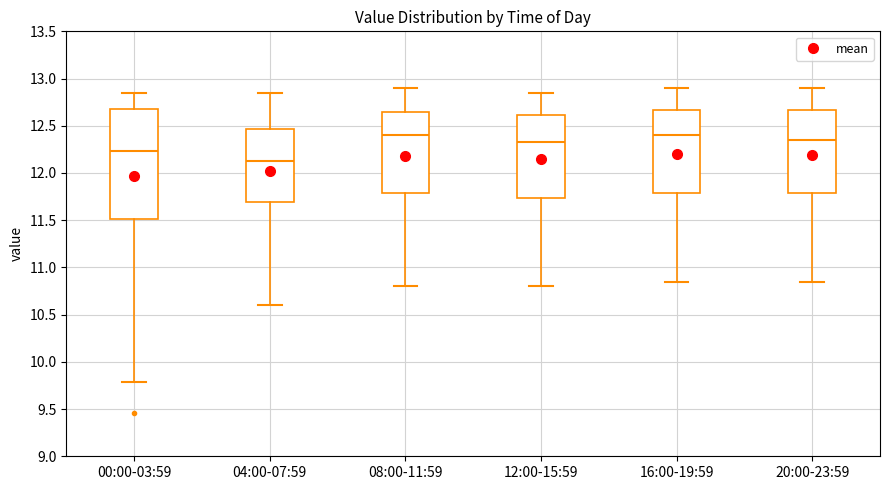

Comparing the boxes themselves (not the whiskers), which one is the tallest?

00:00-03:59